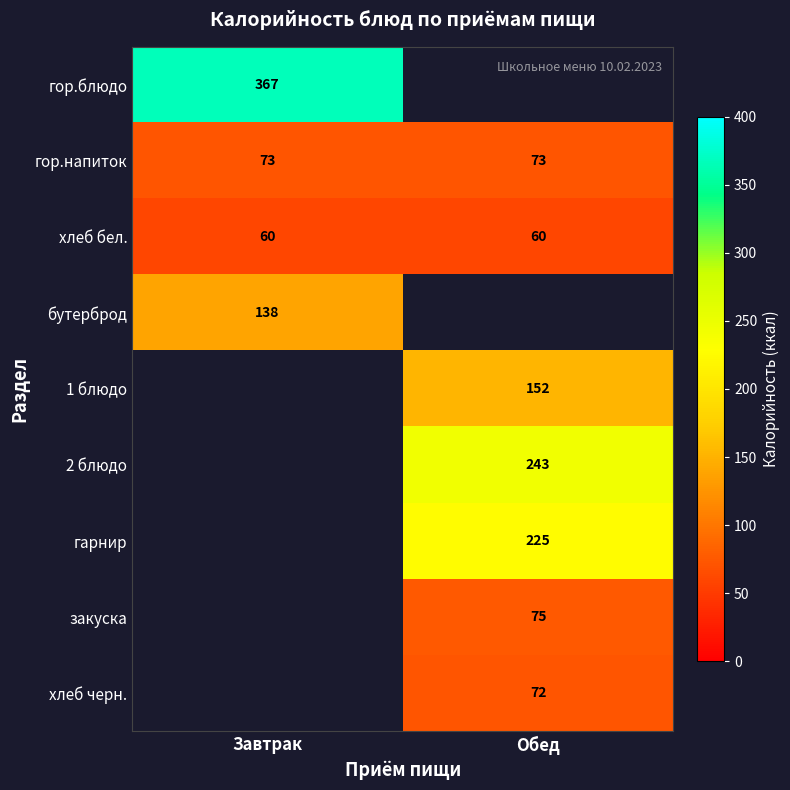

At which category does the chart reach its peak across all series?

Завтрак